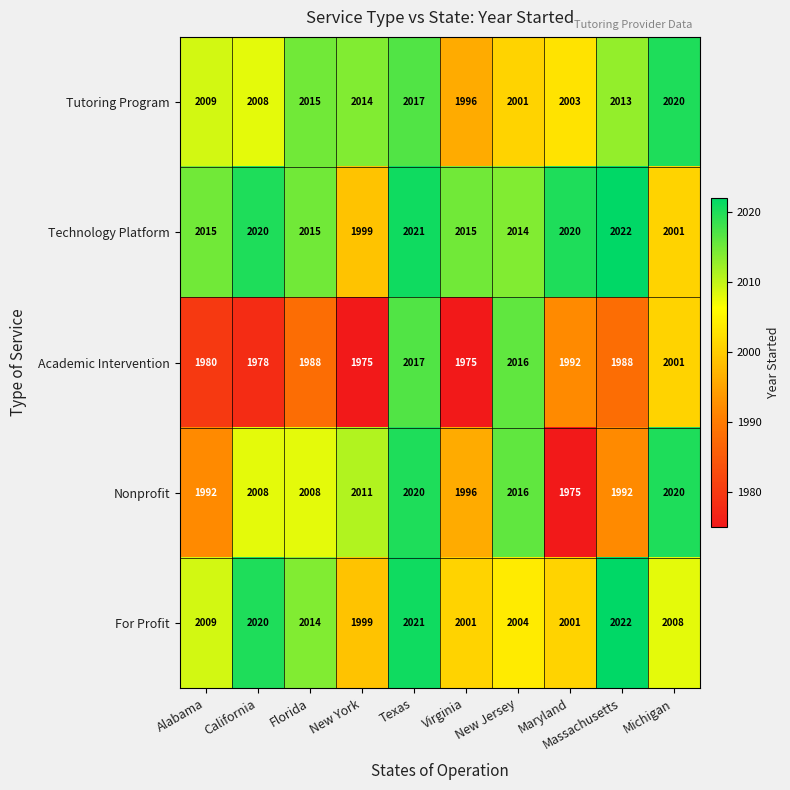

Which series has the largest total across all categories?

Technology Platform